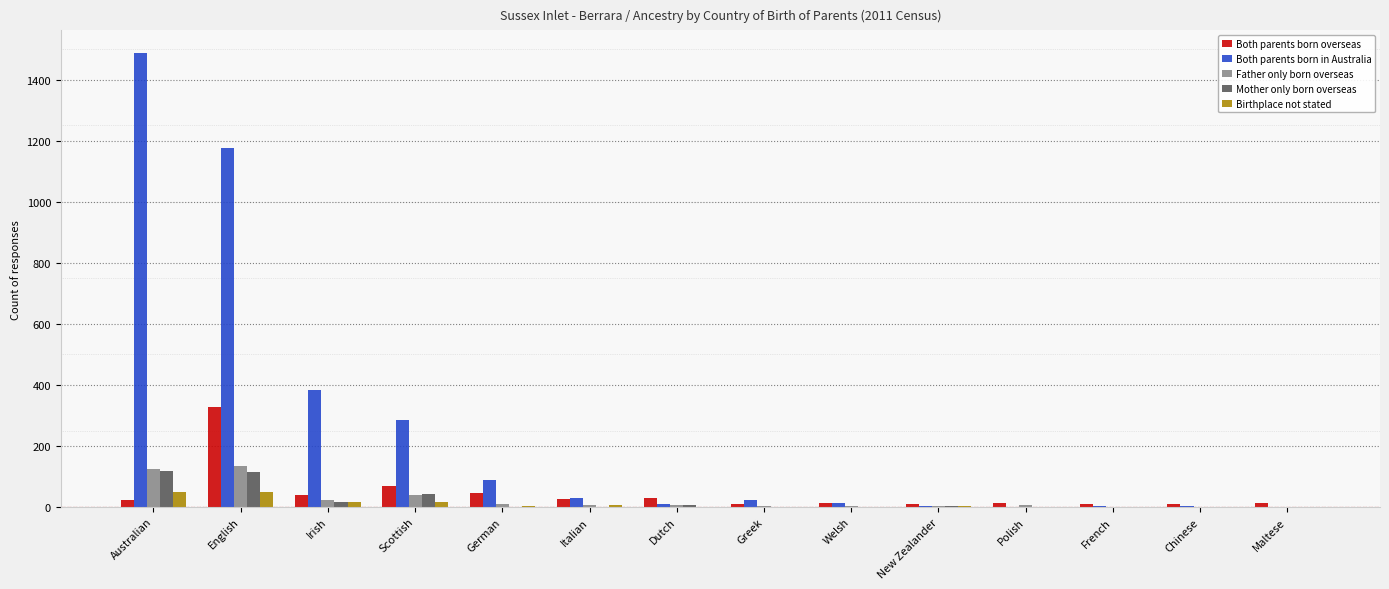

What is the maximum value for Birthplace not stated?

50